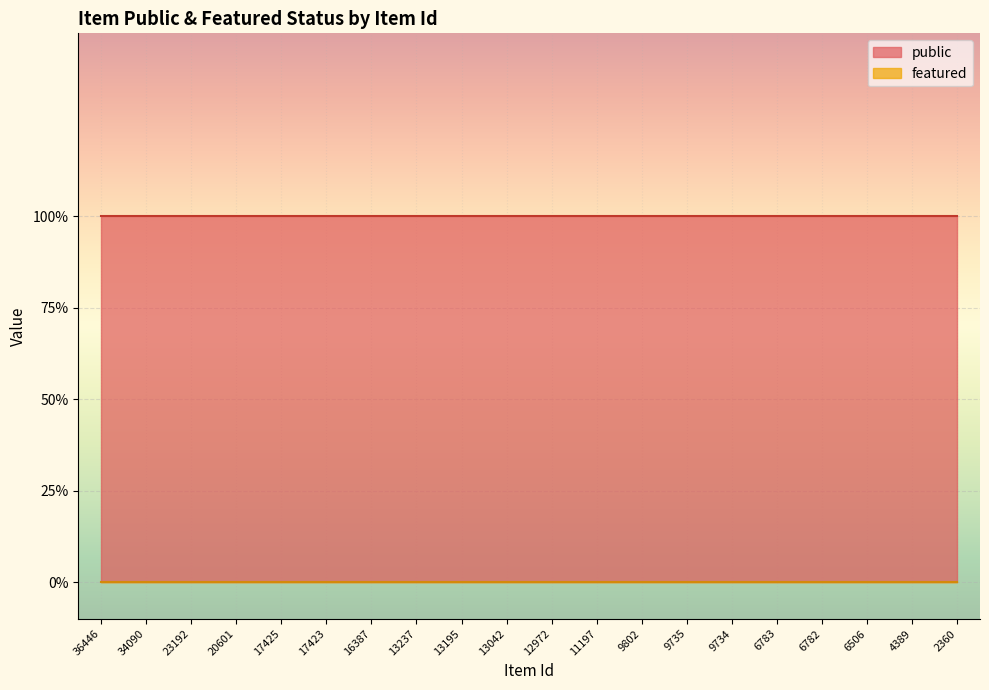

True or false: public and featured cross at least once.

False